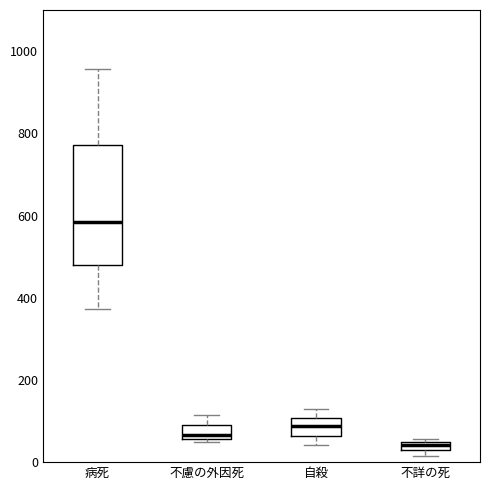

Where is the lower edge of the box for 病死 on the y-axis? The values are not printed on the chart, so give them approximately, as read against the axis.

480